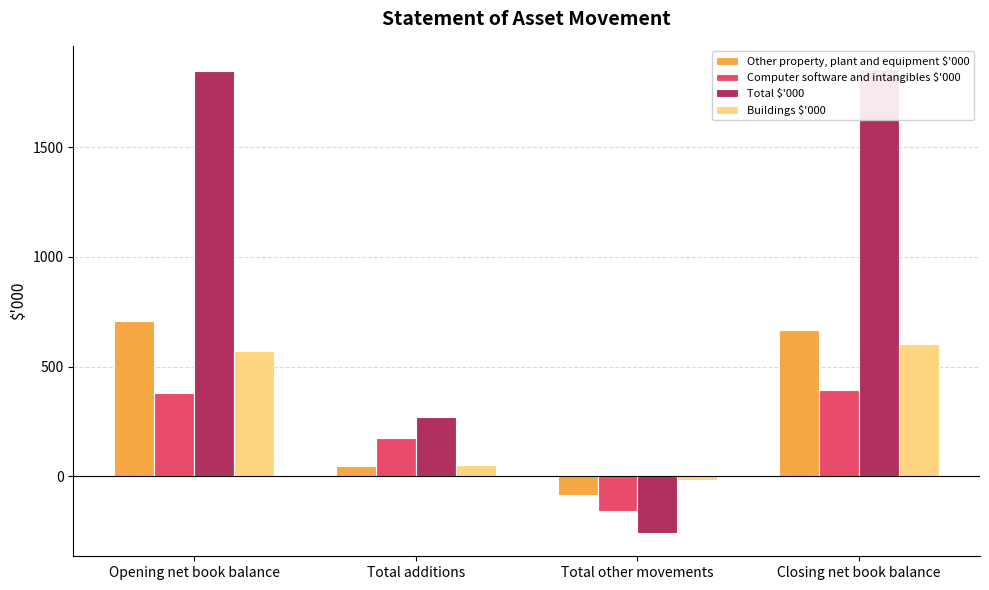

How many bars are there in each group?

4